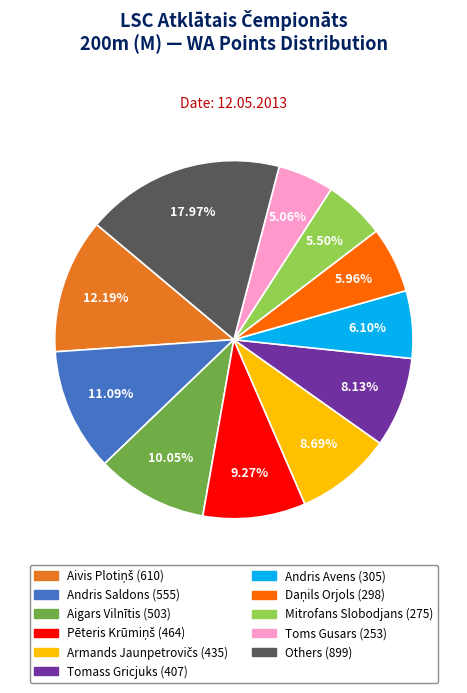

To the nearest percent, what is the difference between the largest and smallest slice percentages?

13%